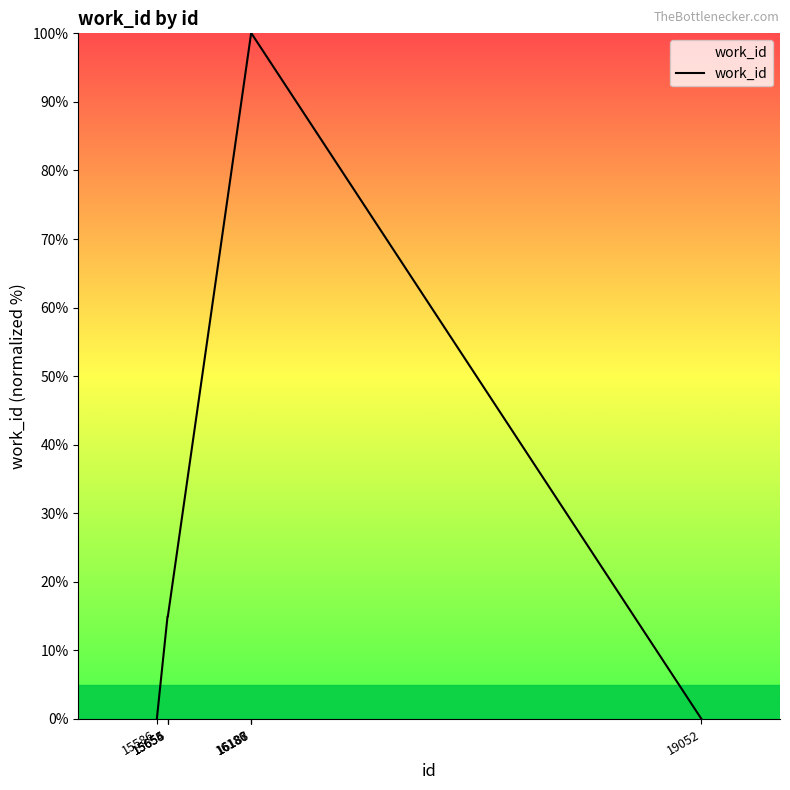

What is the difference between the maximum and minimum values?

100.0